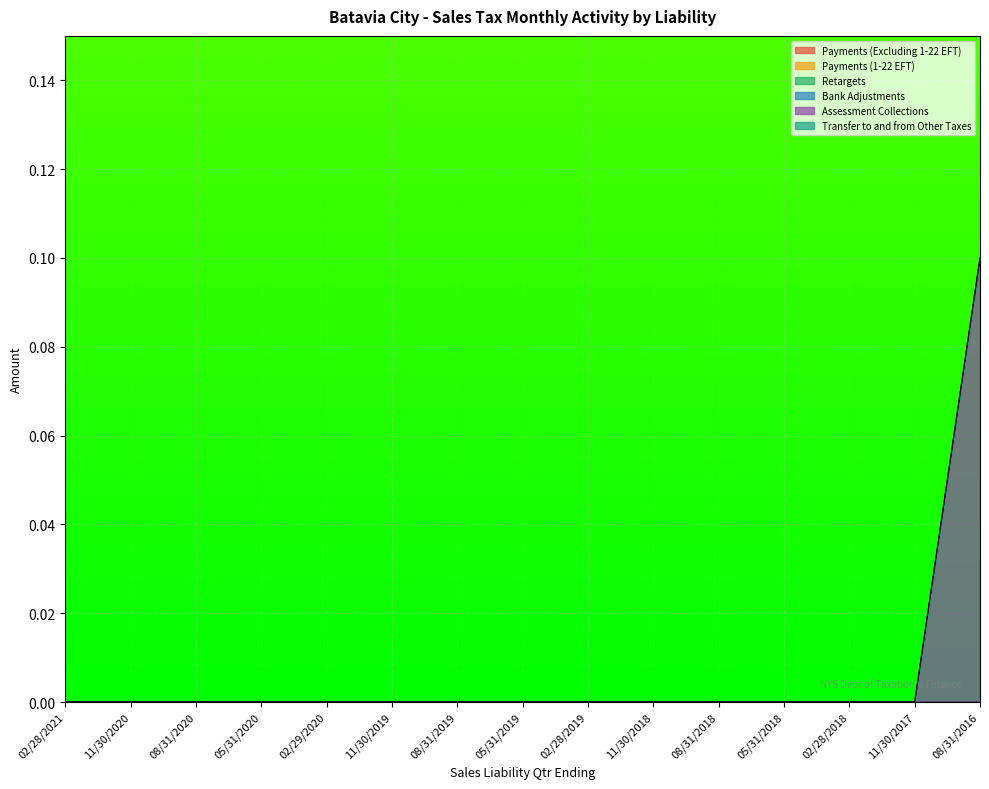

How many Assessment Collections values are between 0 and 1?

15